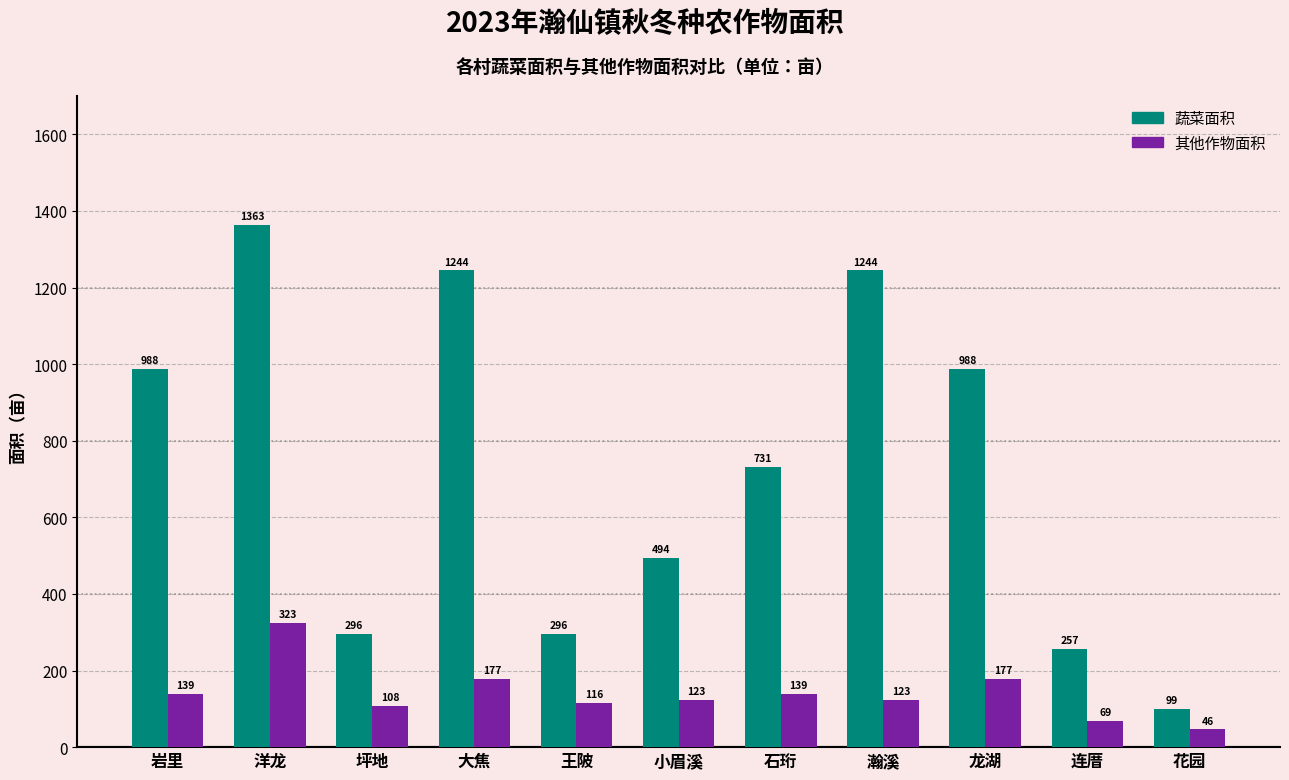

Is the value of 蔬菜面积 at 小眉溪 greater than the value of 其他作物面积 at 王陂?

Yes